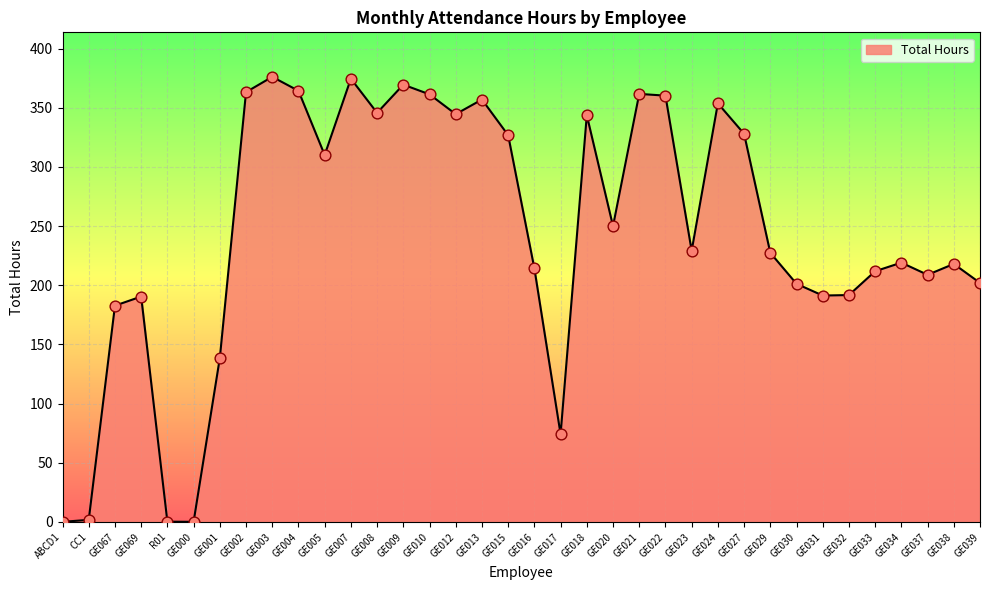

What is the change in value from GE008 to GE010?

+15.6